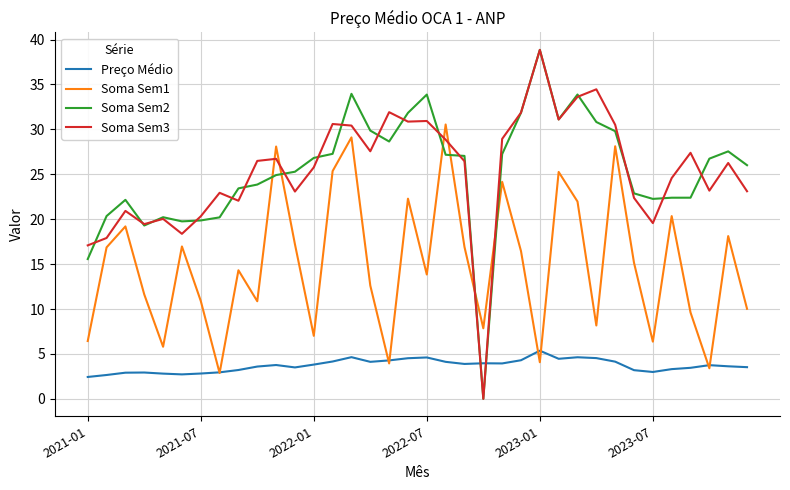

What is the maximum value shown in the chart?

38.9